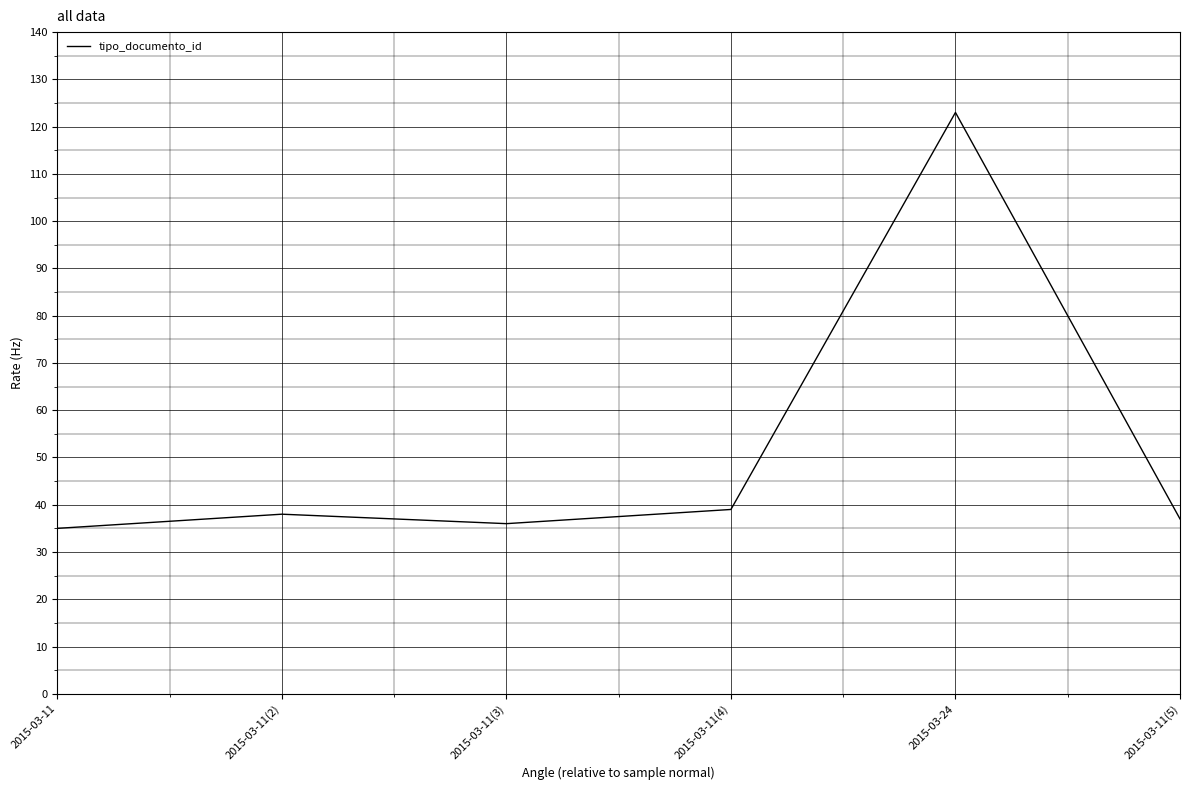

Reading left to right, list all the values displayed in this chart.

2015-03-11=35	2015-03-11(2)=38	2015-03-11(3)=36	2015-03-11(4)=39	2015-03-24=123	2015-03-11(5)=37